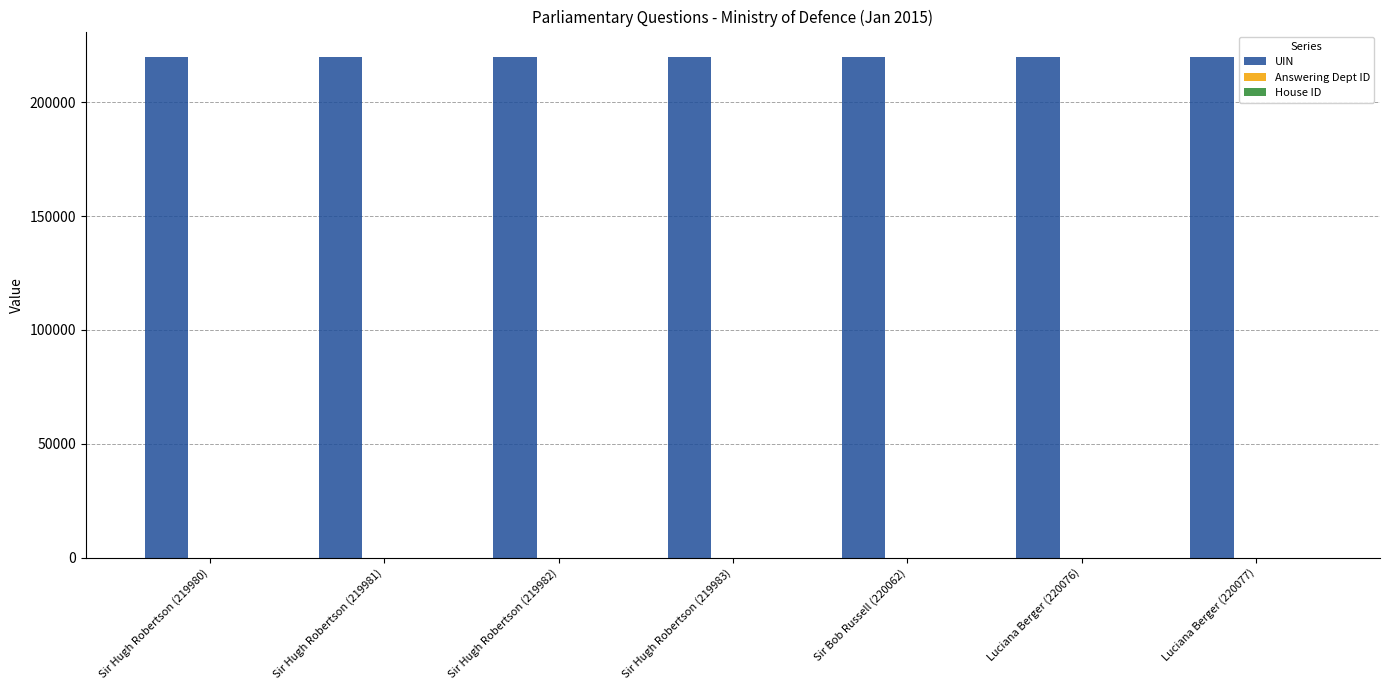

How many series are shown in this chart?

3